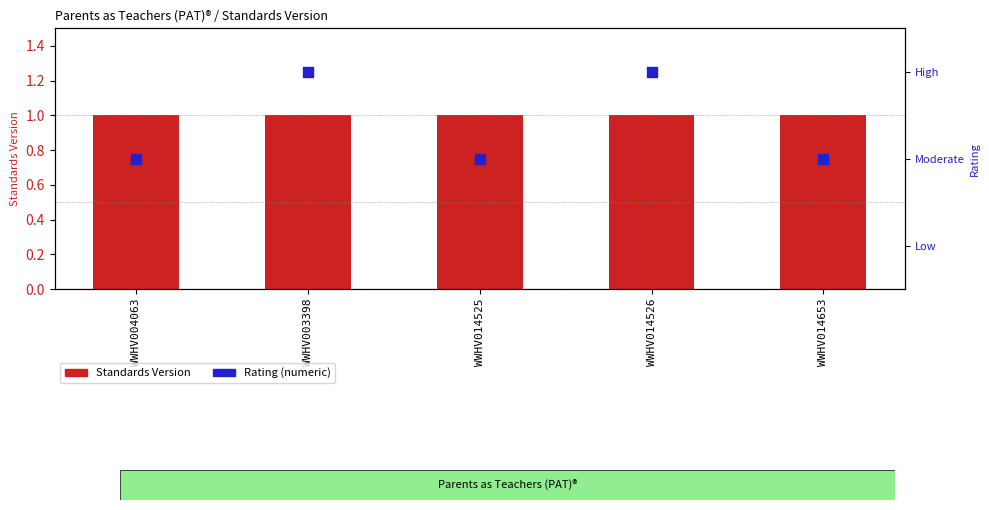

Is the value of Standards Version at WWHV014653 greater than the value of Rating (numeric) at WWHV014526?

No